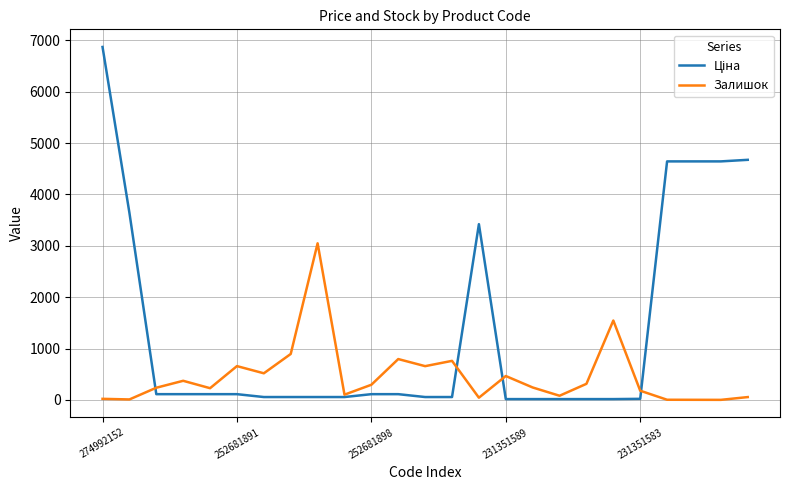

Does the chart display data point markers on the line(s)?

No